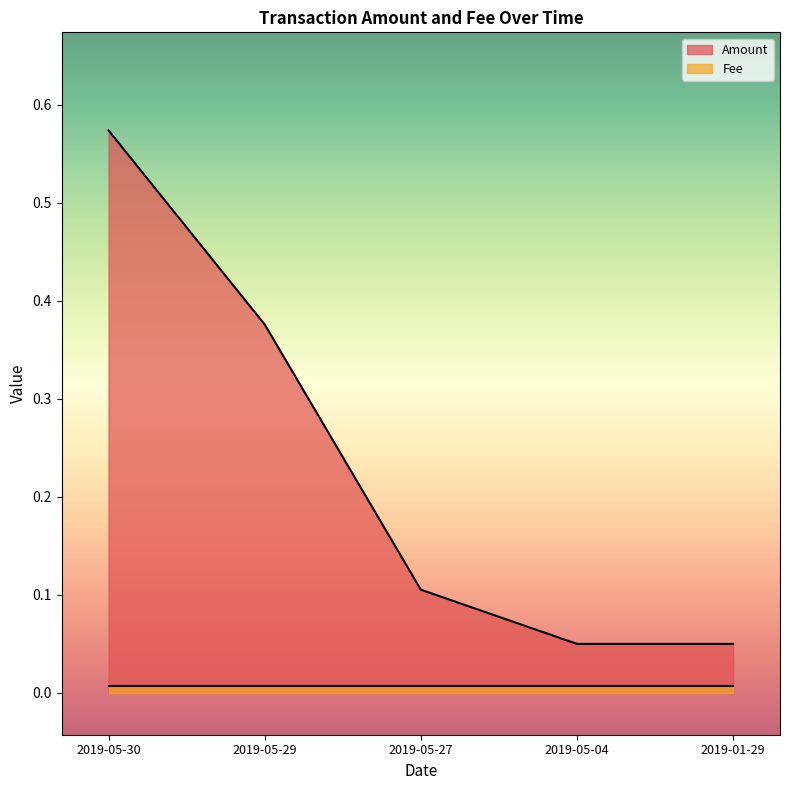

Does the chart have visible grid lines?

No